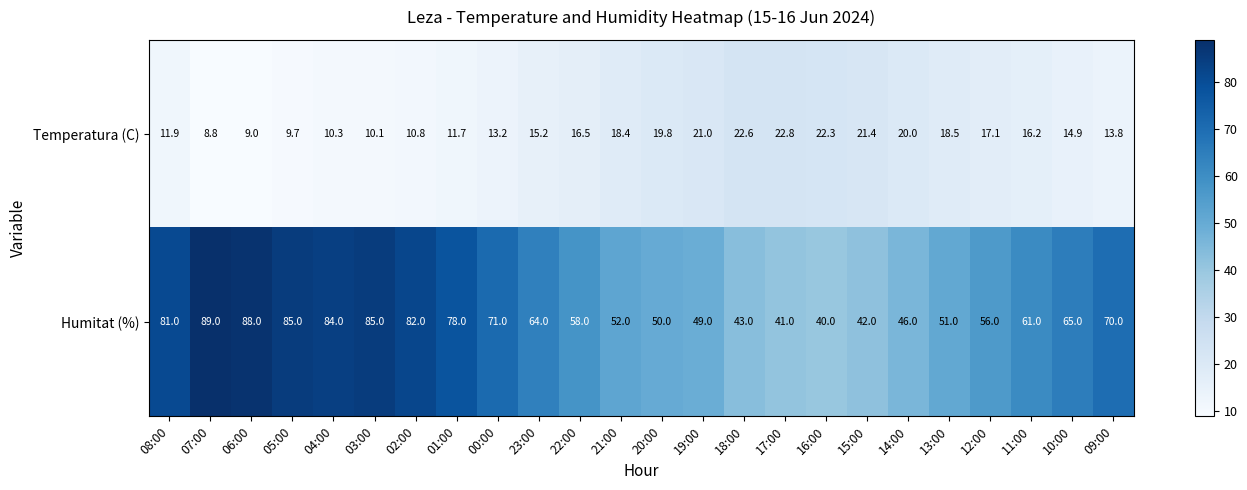

What is the difference between the highest and lowest values at 18:00?

20.4